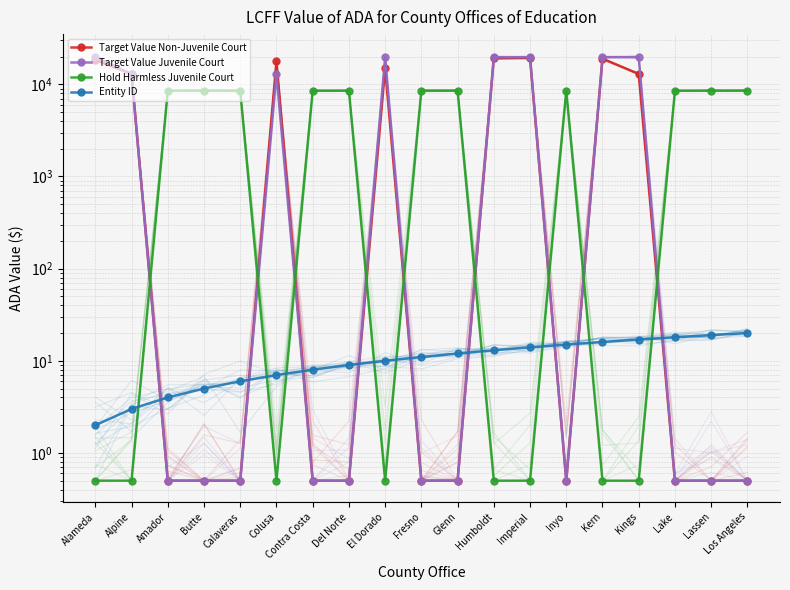

What is the label of the 17th point from the right?

Amador